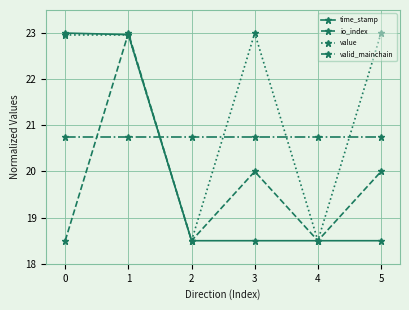

Between which two adjacent categories do valid_mainchain and time_stamp first intersect?

1 and 2